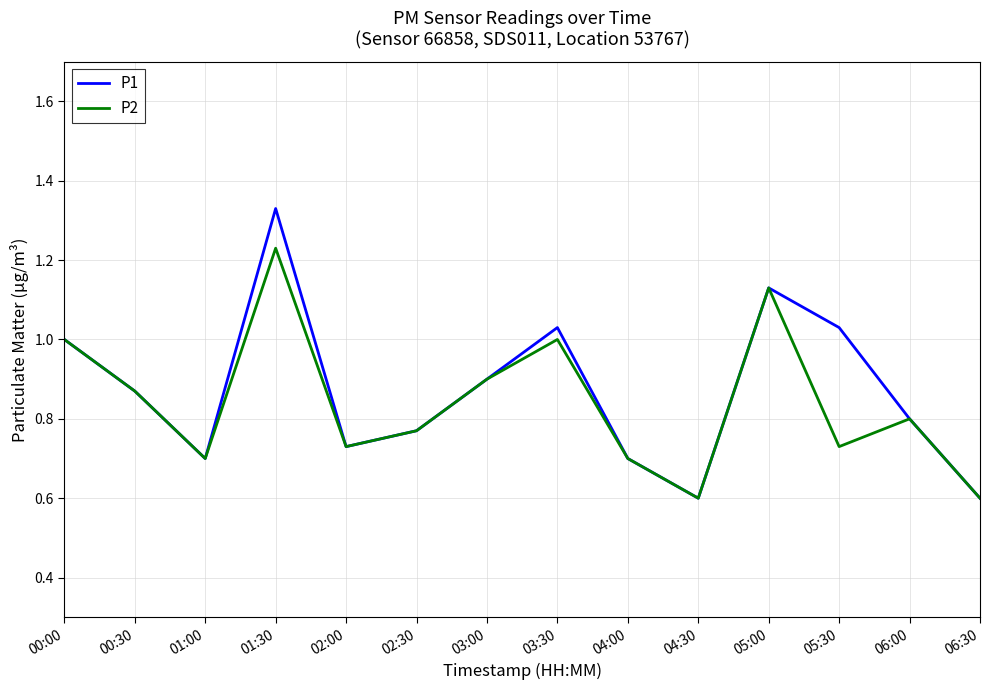

The value of P2 at 05:30 is 1.0. True or false?

False